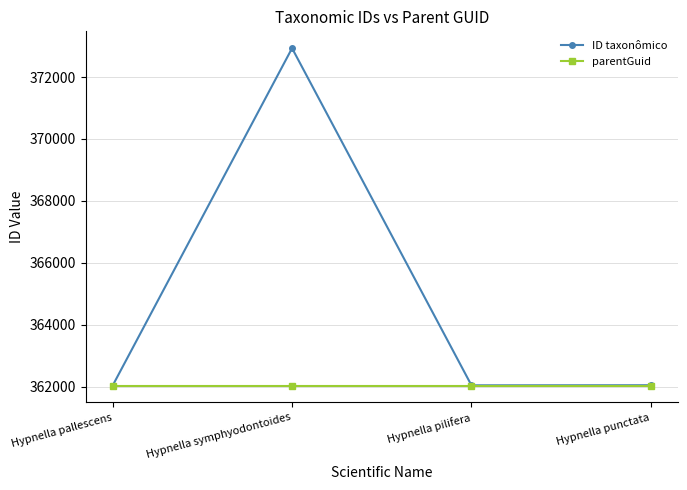

Where is the first local minimum for ID taxonômico?

Hypnella pilifera